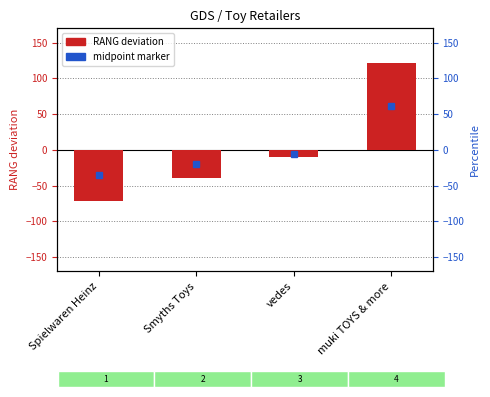

What is the difference between the maximum and minimum values?

193.0